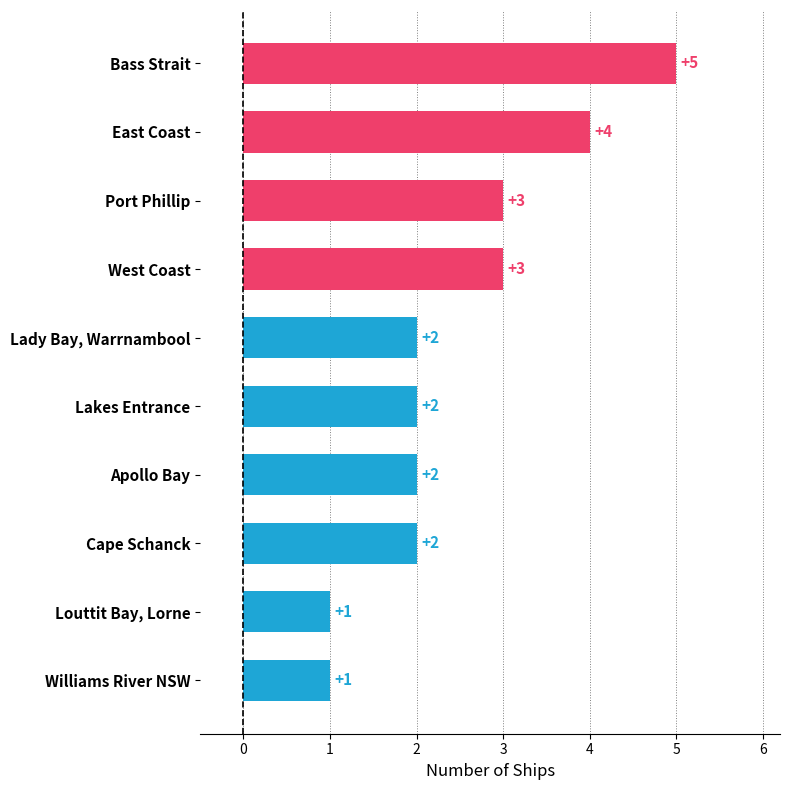

What is the sum of all values?

25